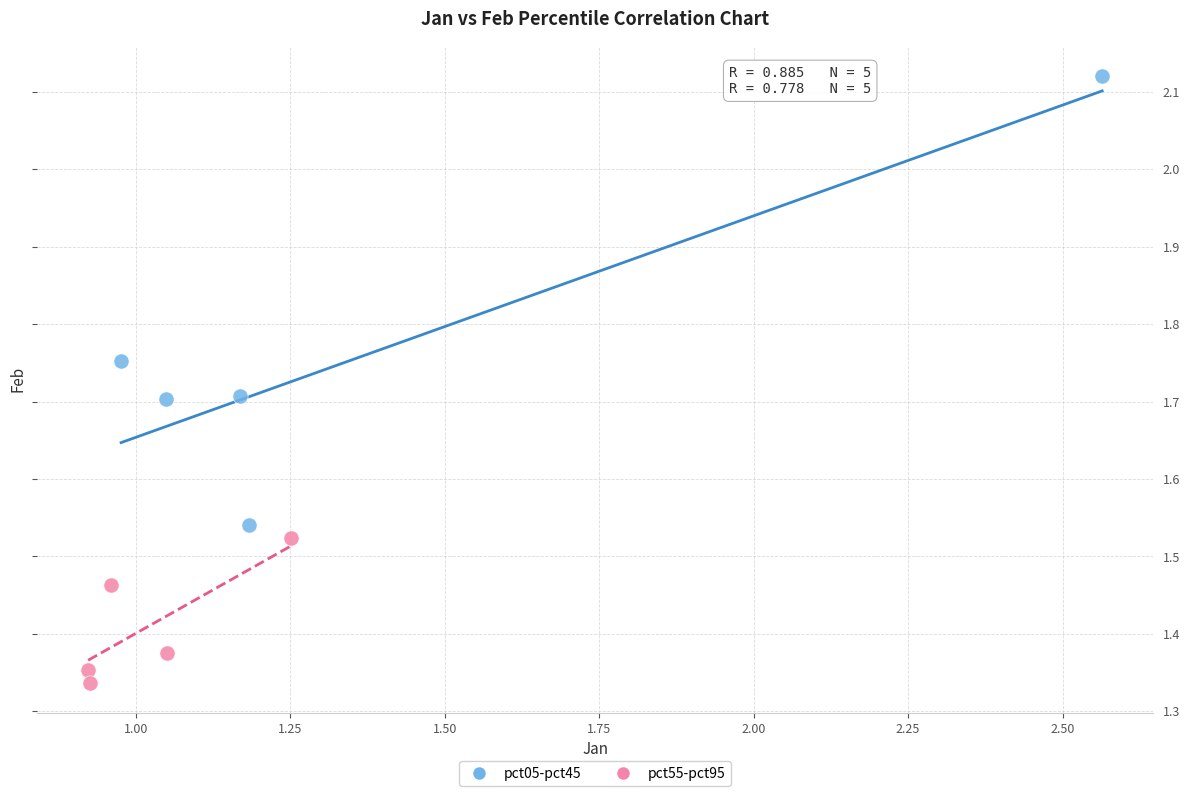

Which series contains the lowest Y value?

pct55-pct95